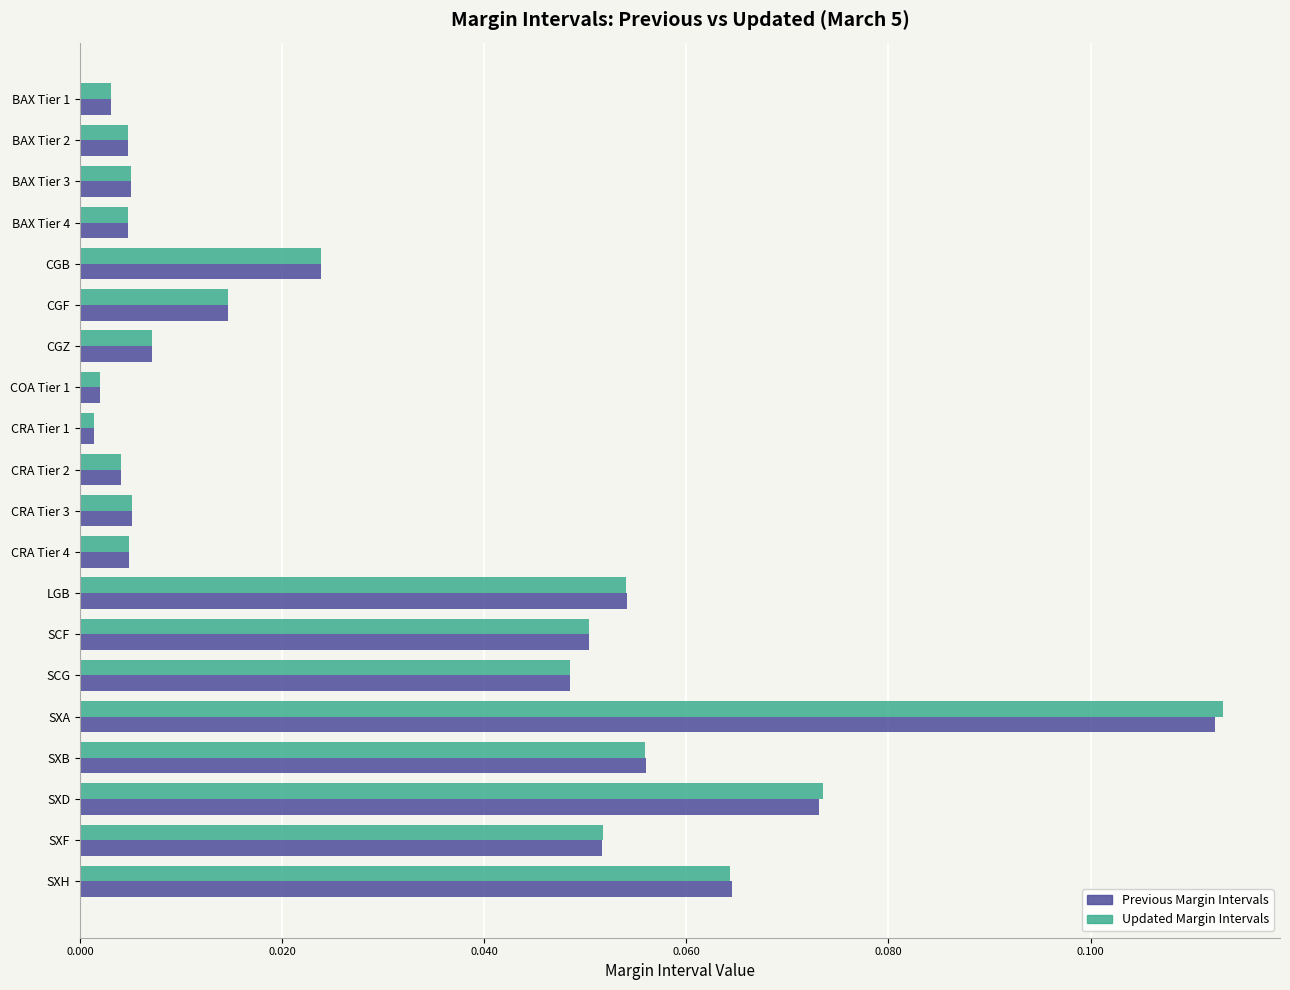

Which series has the widest spread of values?

Updated Margin Intervals